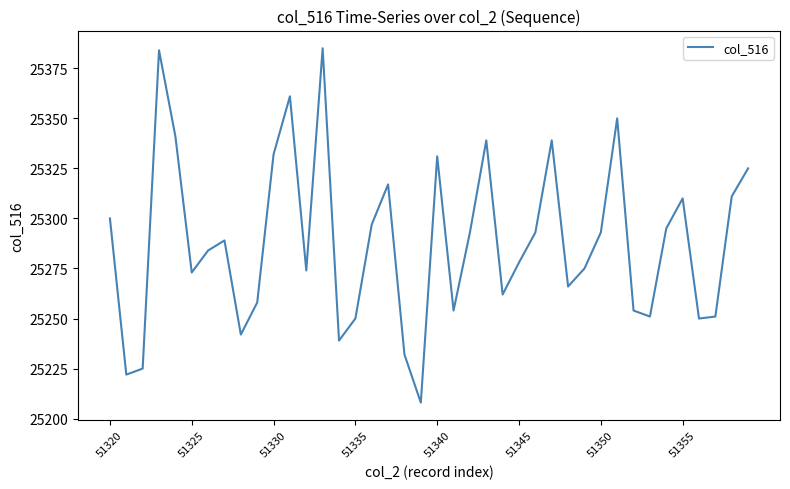

How many lines are shown in the chart?

1